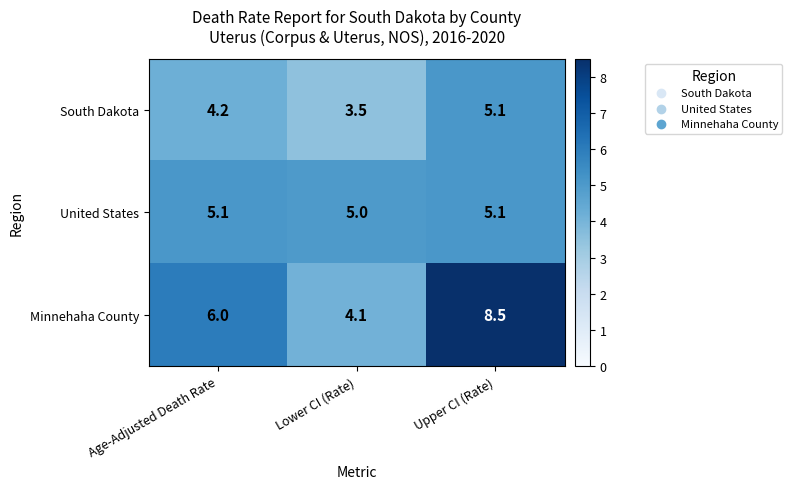

Reading right to left, list all the values displayed in this chart.

South Dakota: 5.1	3.5	4.2
United States: 5.1	5.0	5.1
Minnehaha County: 8.5	4.1	6.0